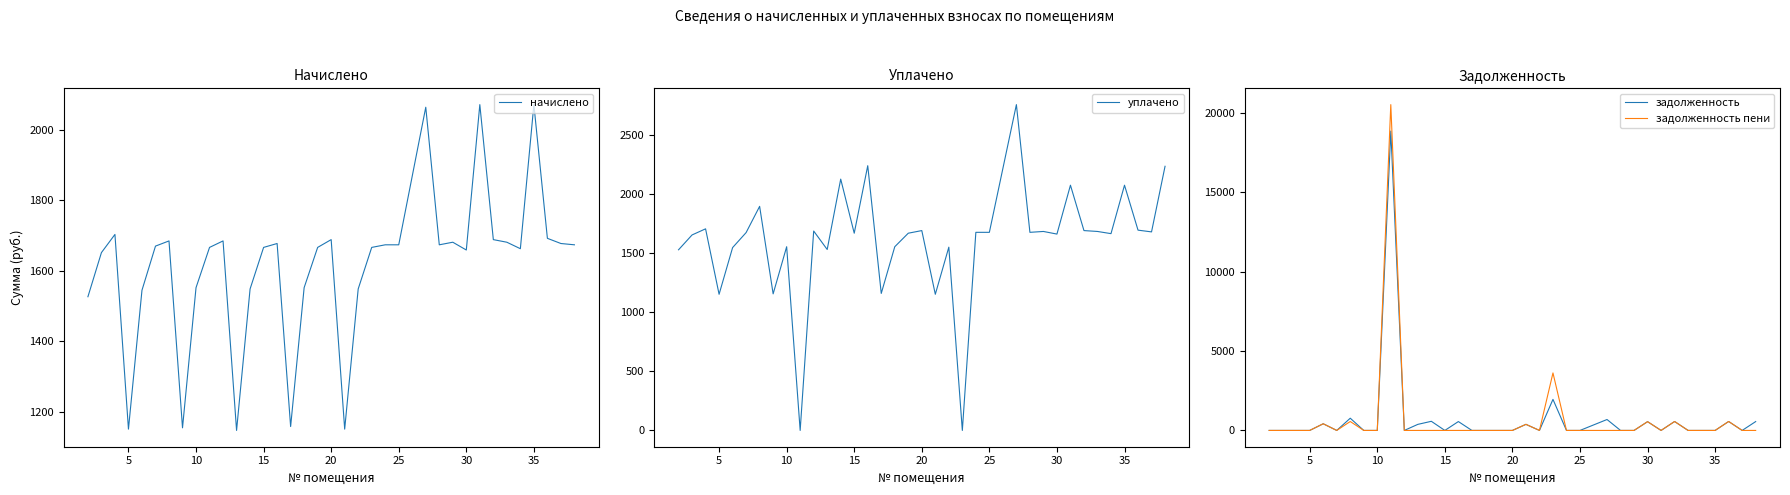

What is the maximum value for уплачено?

2753.0